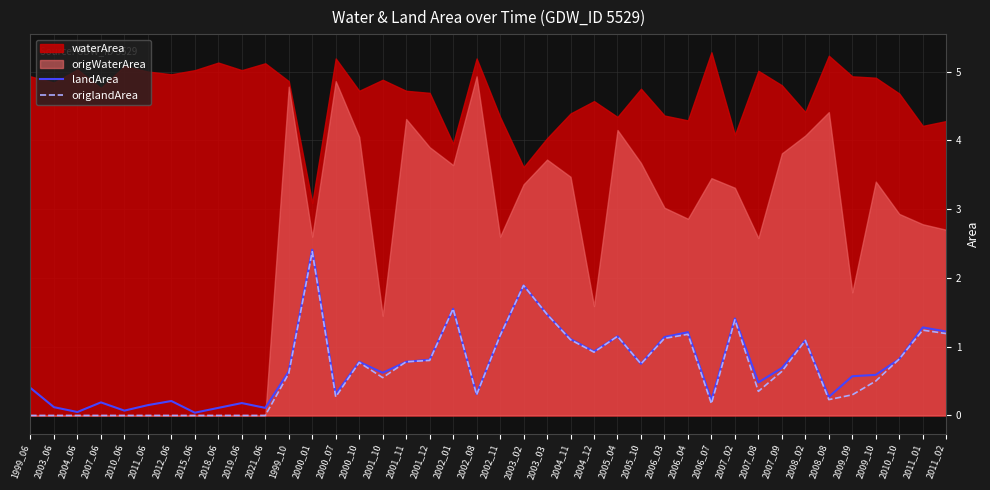

True or false: origlandArea has a value of 0.0 at 1999_06.

True